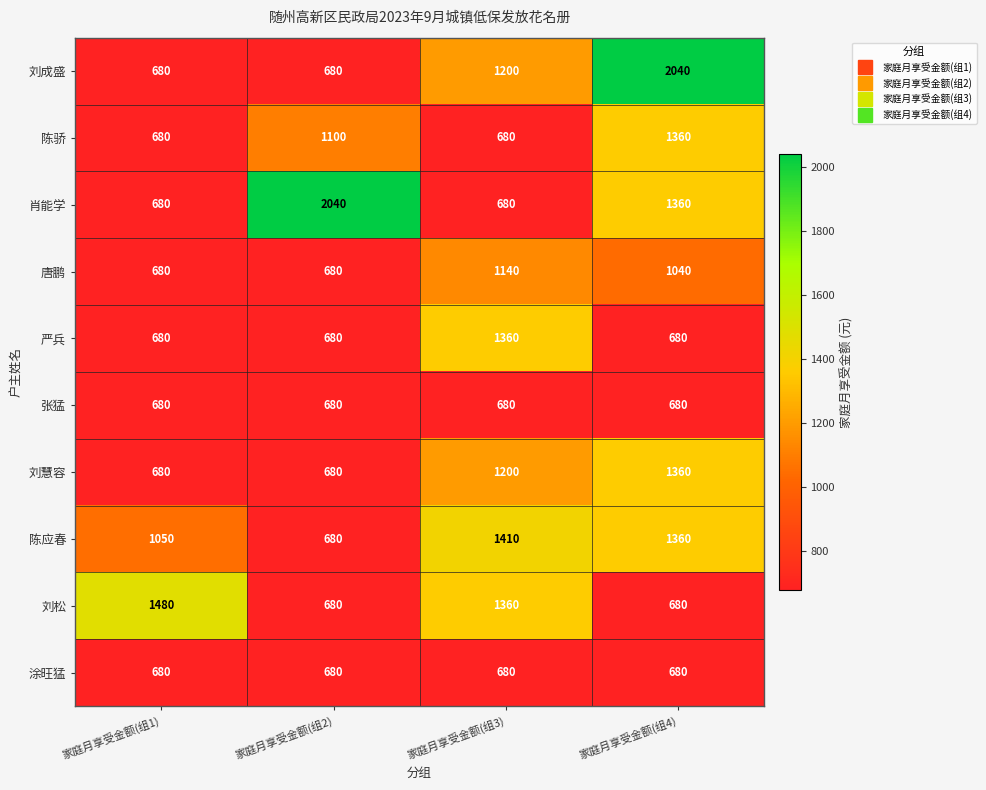

Count the number of data series in this chart.

10